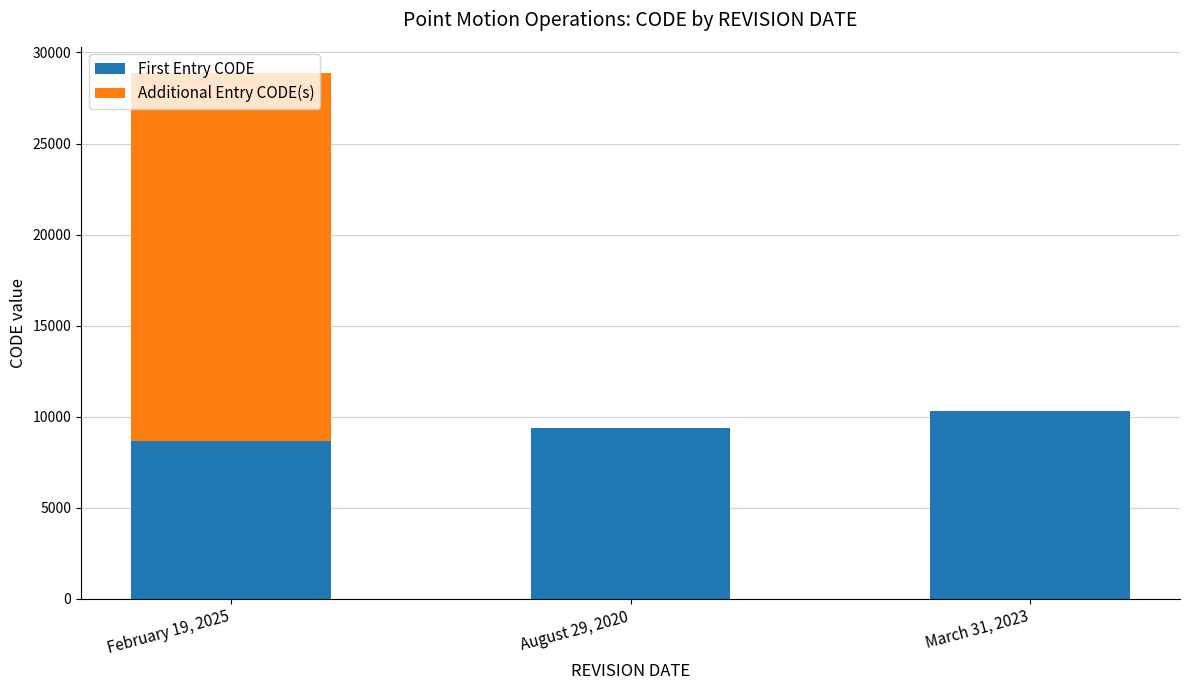

What is the highest value of the First Entry CODE series?

10323